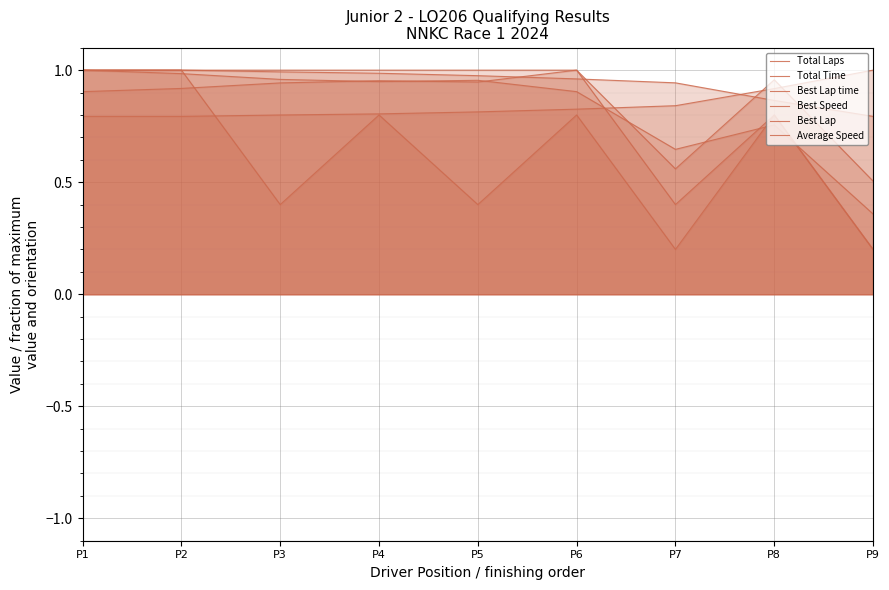

Which category has the highest value across all series?

P1